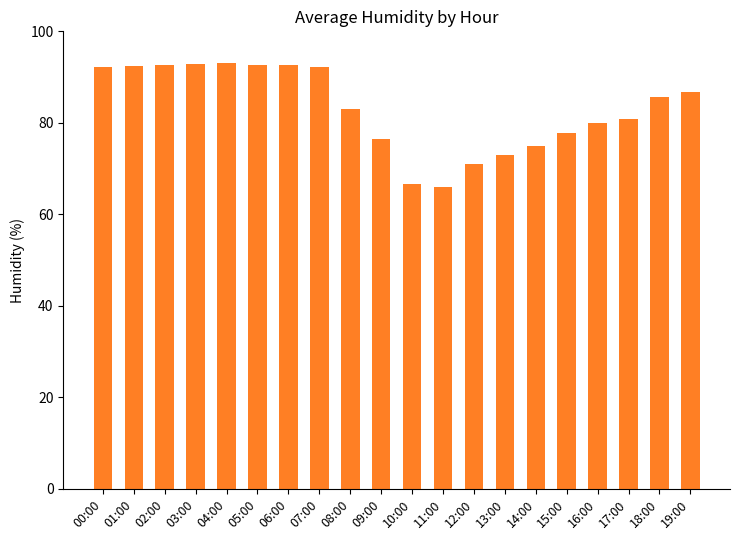

What is the average value?

83.1